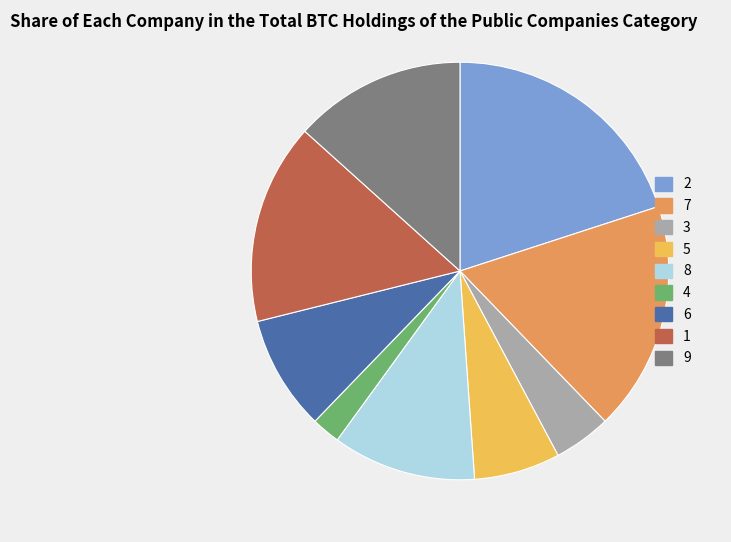

True or false: 7 accounts for 18% of the total.

True